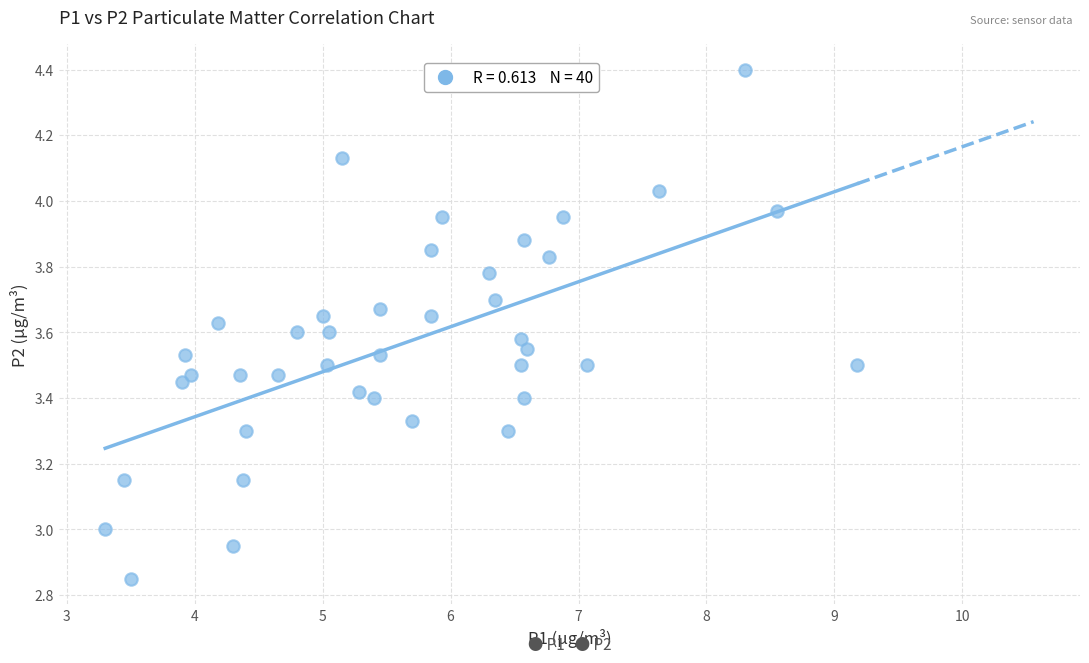

What is the range of X values (max minus min)?

5.9